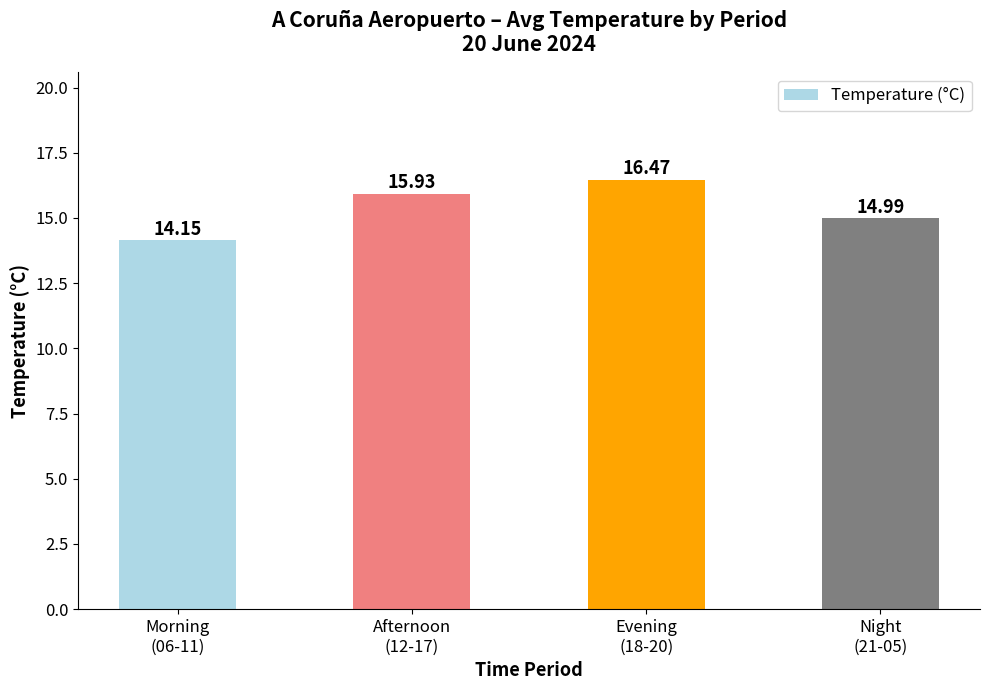

What is the value of the 2nd bar from the left?

15.9